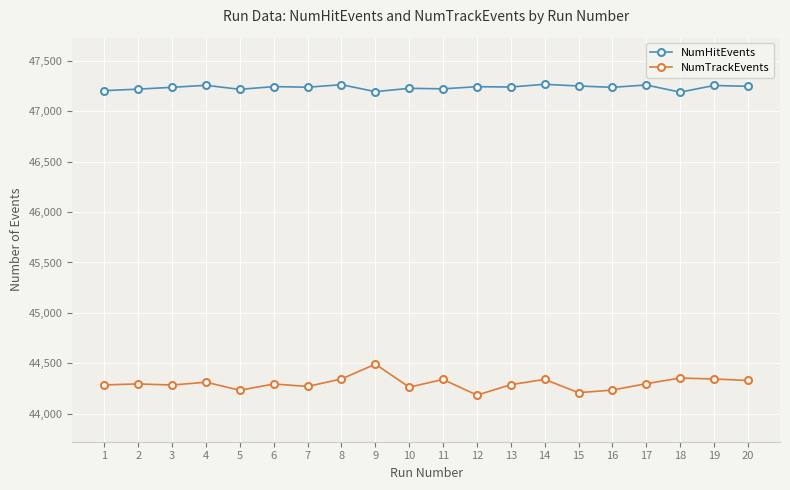

At 8, list the series in order from smallest to largest.

NumTrackEvents, NumHitEvents